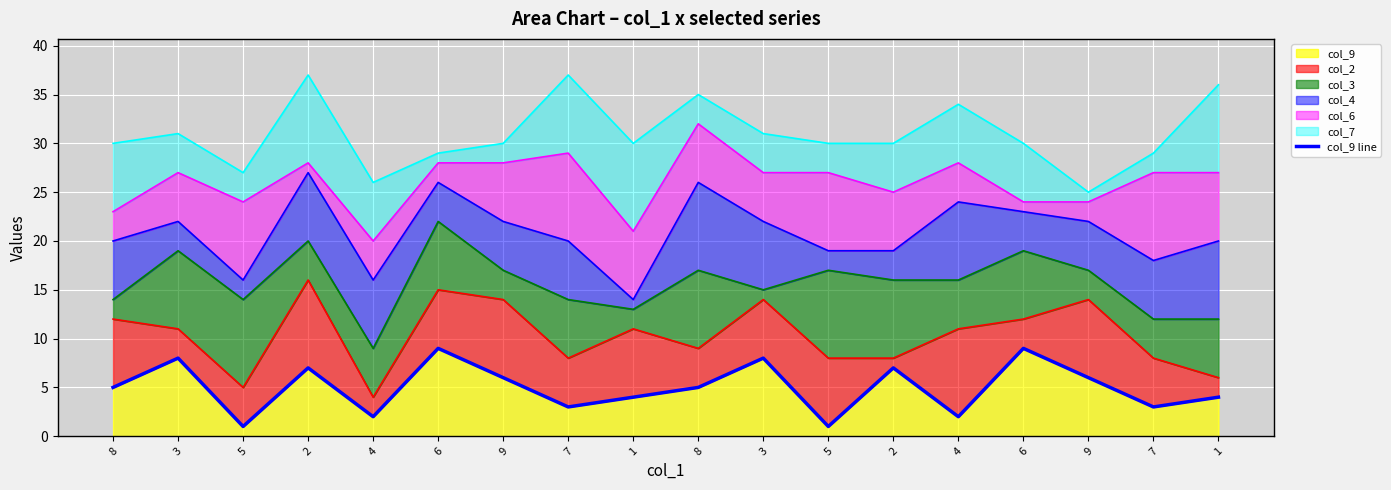

What is the smallest value displayed?

1